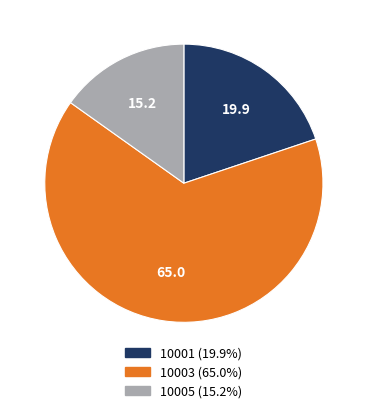

Does any single category account for the majority?

Yes